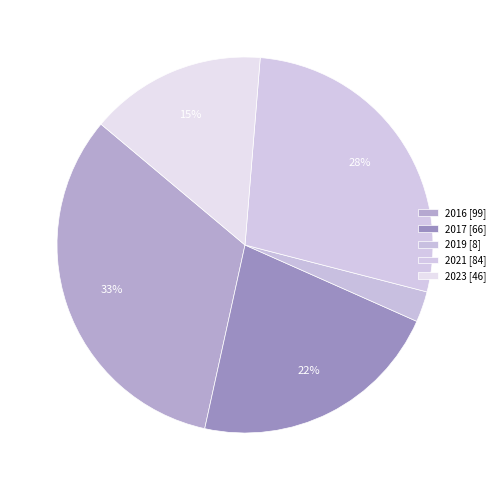

How many slices are in this pie chart?

5